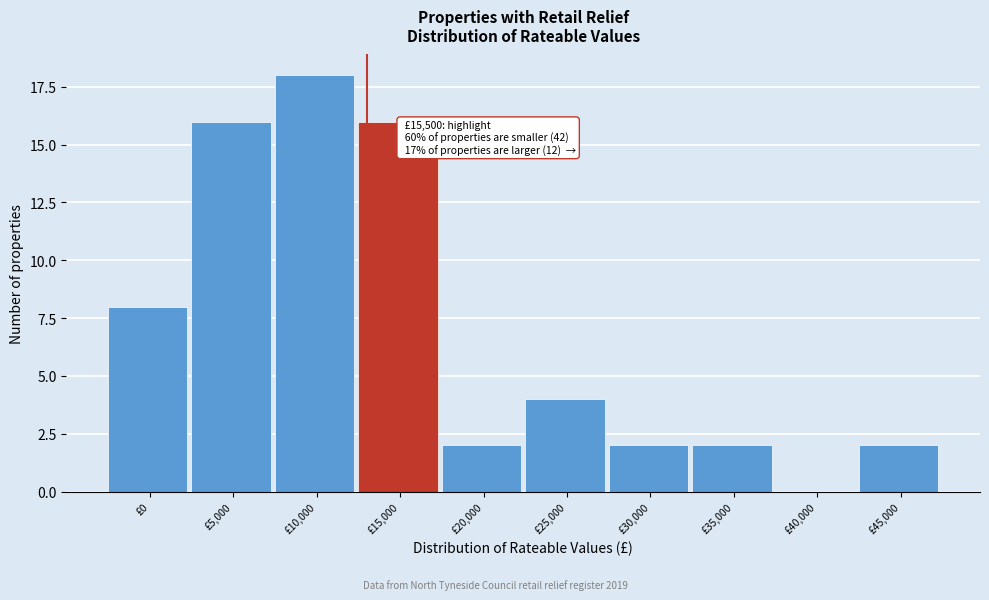

Reading left to right, what are all the values shown in this chart?

£0=8	£5,000=16	£10,000=18	£15,000=16	£20,000=2	£25,000=4	£30,000=2	£35,000=2	£40,000=0	£45,000=2